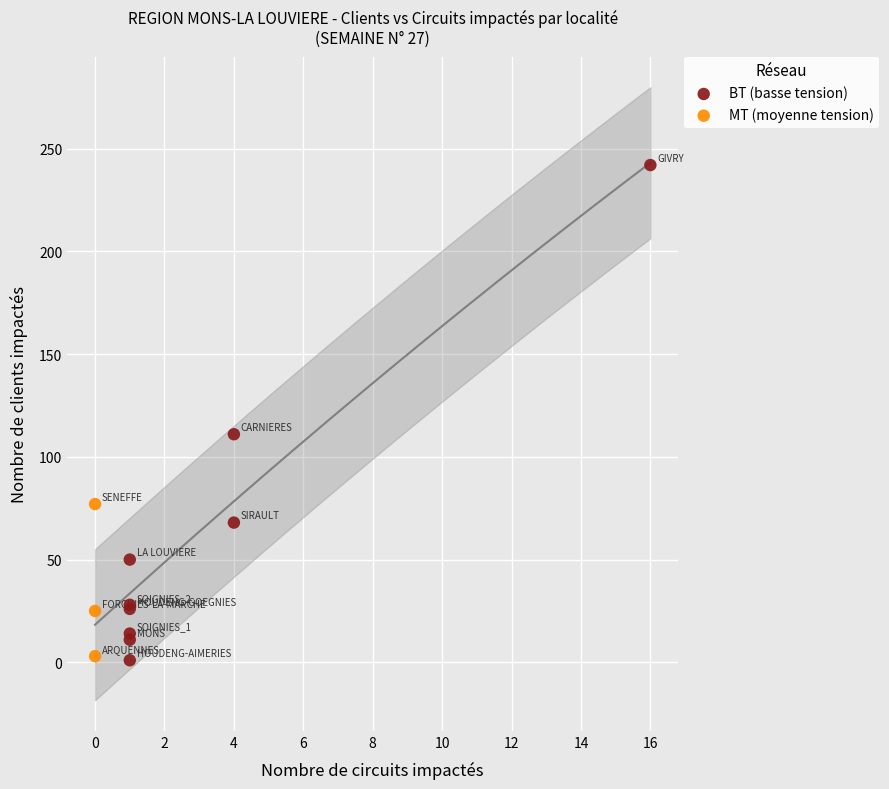

Which series contains the highest Y value?

BT (basse tension)